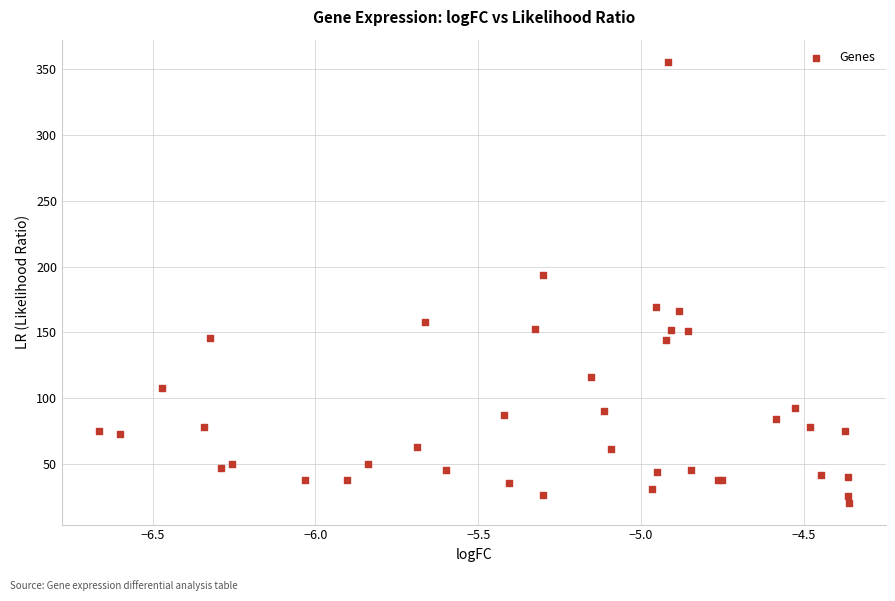

What Y value in the scatter plot is closest to 188?

193.2